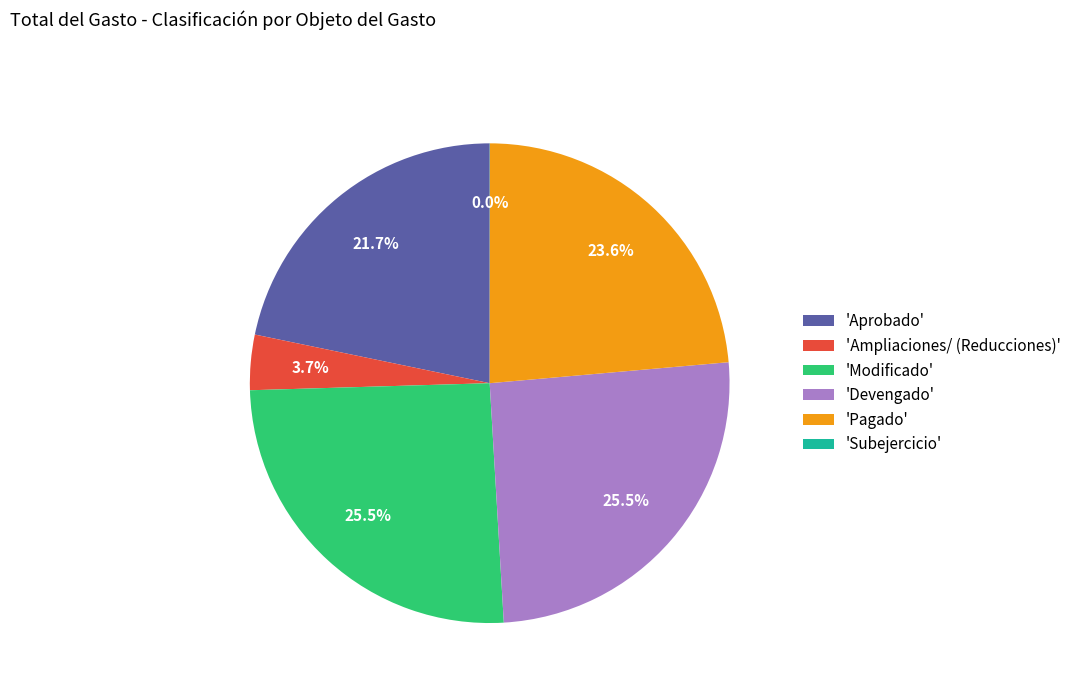

What is the ratio of the value at 'Modificado' to the value at 'Devengado'?

1.0